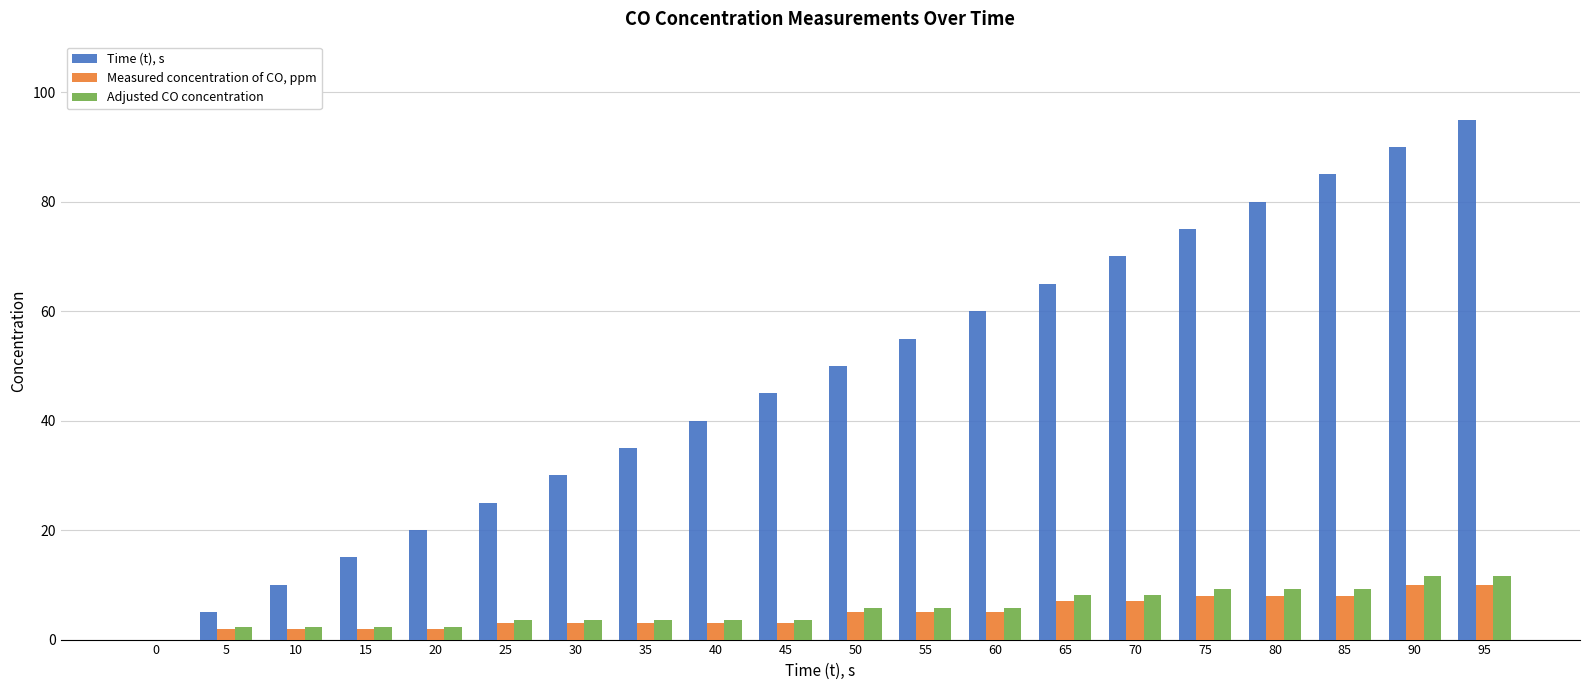

Which series changed the most between 70 and 90?

Time (t), s